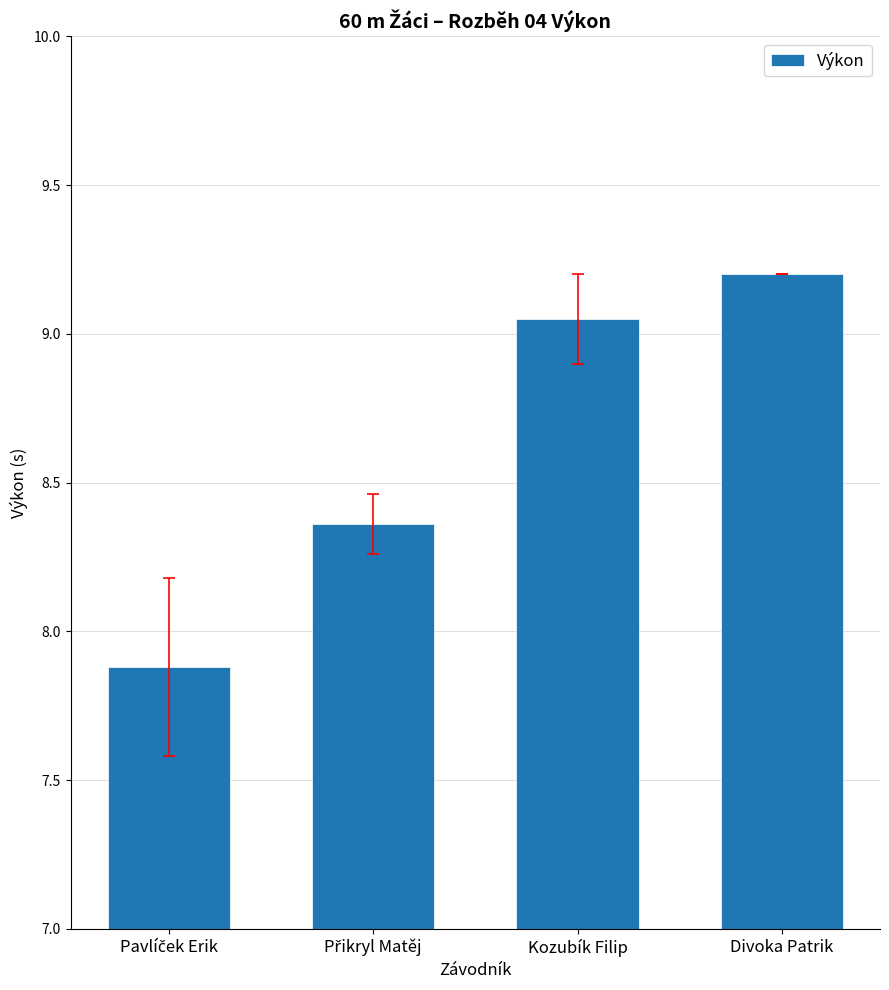

How many bars are there in total?

4